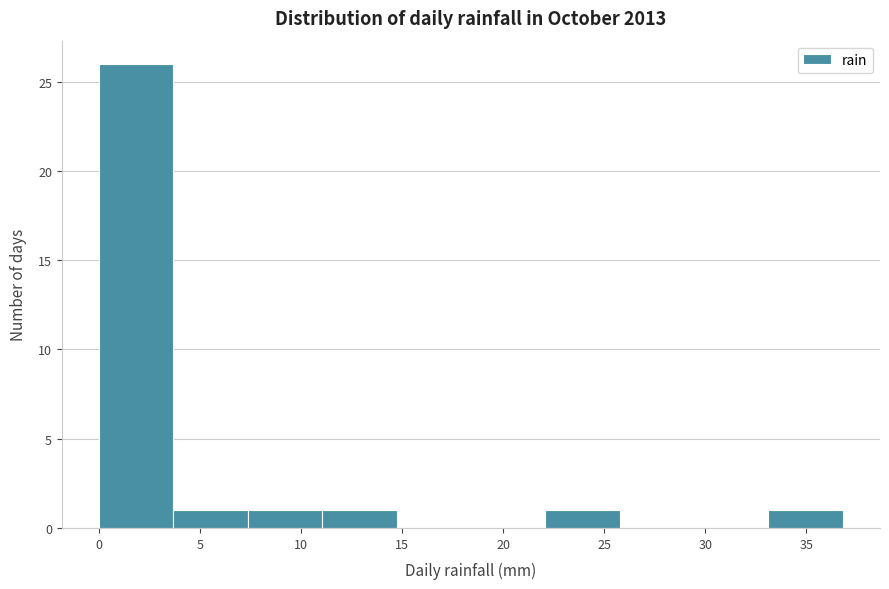

Reading left to right, list every bar in this chart as the range it spans on the x-axis followed by its height. Neither the bar edges nor the heights are printed on the chart, so give them approximately, as read against the axes.

0.0 to 3.5: 26
3.5 to 7.5: 1
7.5 to 11.0: 1
11.0 to 14.5: 1
14.5 to 18.5: 0
18.5 to 22.0: 0
22.0 to 26.0: 1
26.0 to 29.5: 0
29.5 to 33.0: 0
33.0 to 37.0: 1